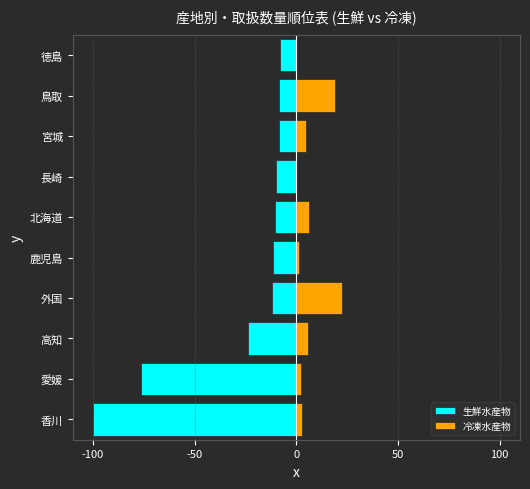

True or false: 生鮮水産物 has a value of -10.7 at 北海道.

True